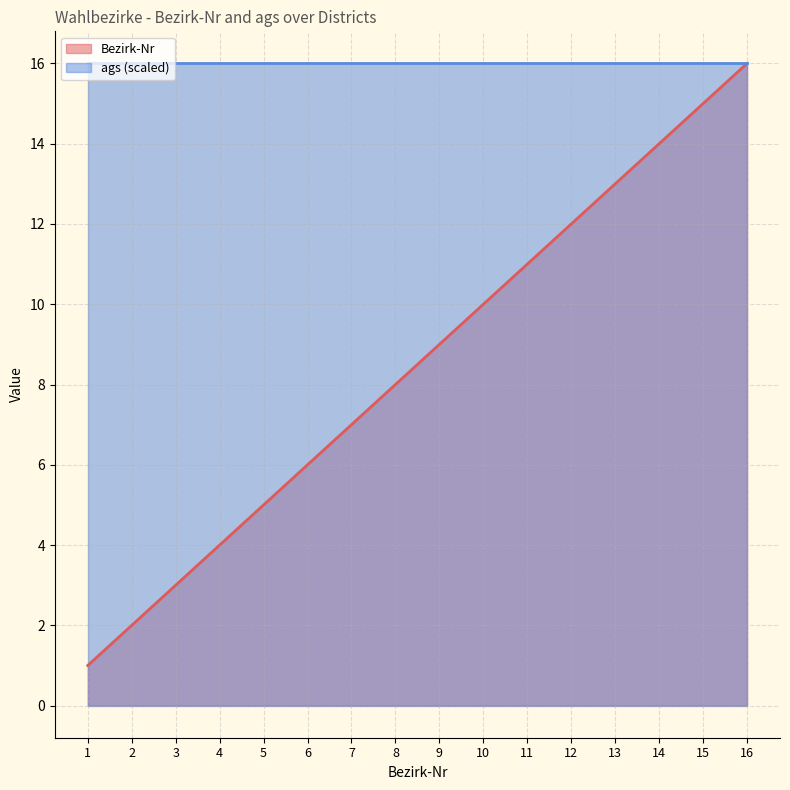

Which category has the lowest value across all series?

1